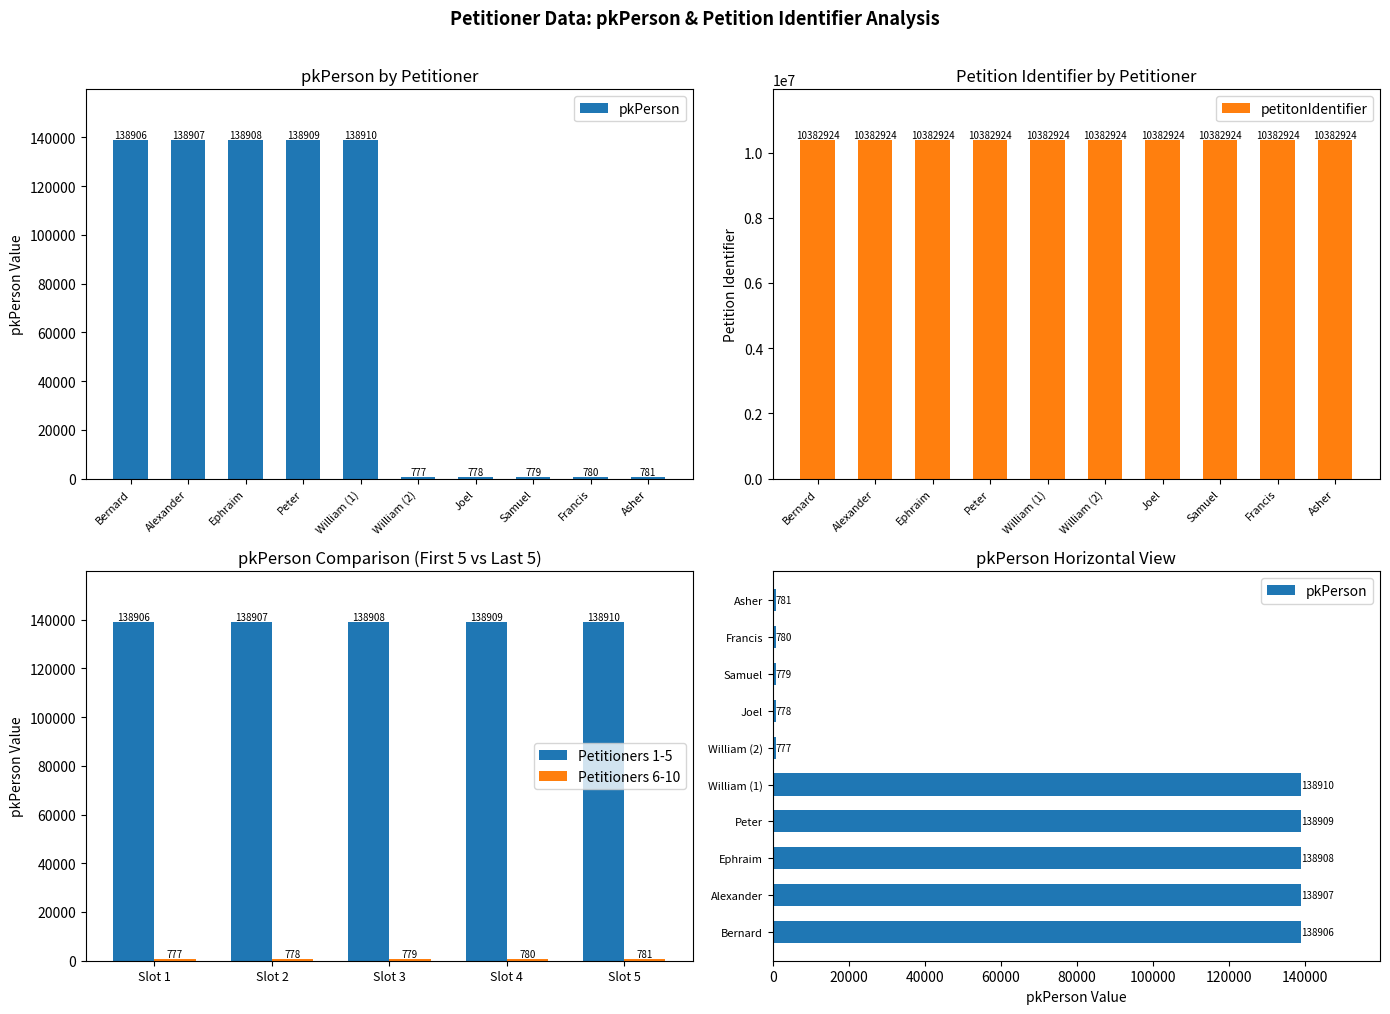

What is the value of the 3rd bar from the left?

138908